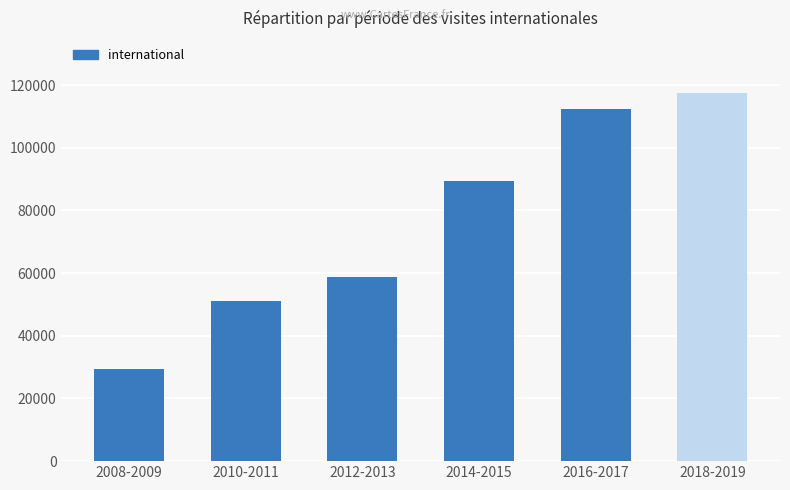

What is the change in value from 2008-2009 to 2012-2013?

+29398